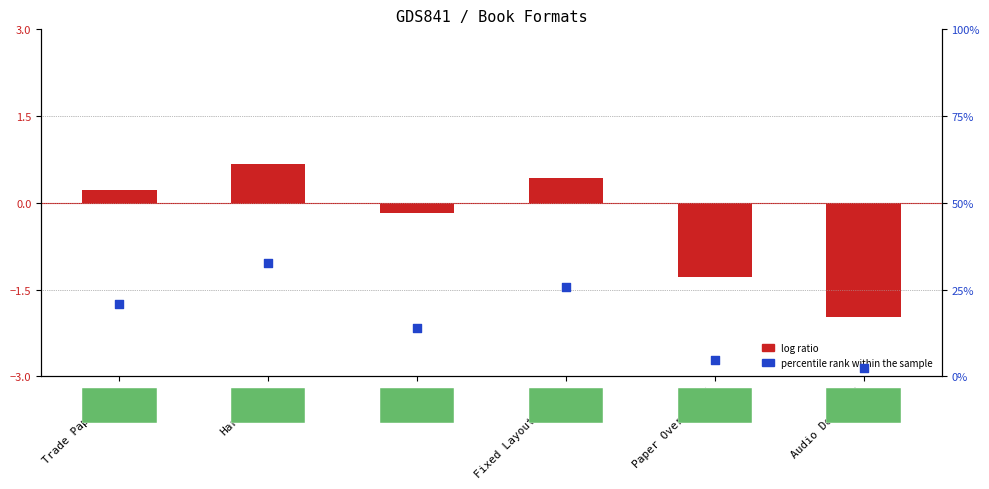

Which series reaches the maximum Y coordinate?

percentile rank within the sample